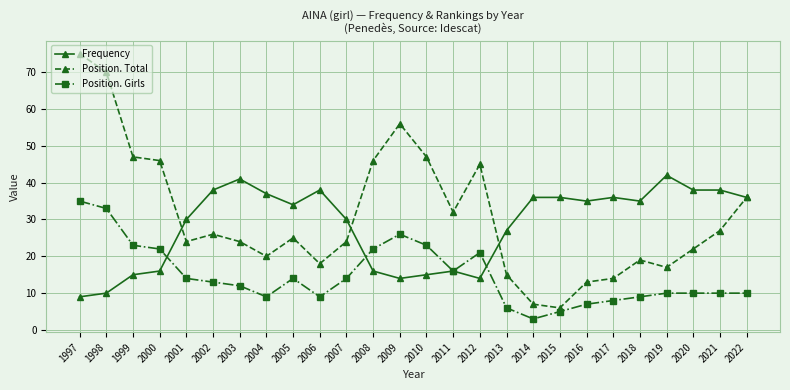

Where is the first local maximum for Position. Total?

2002